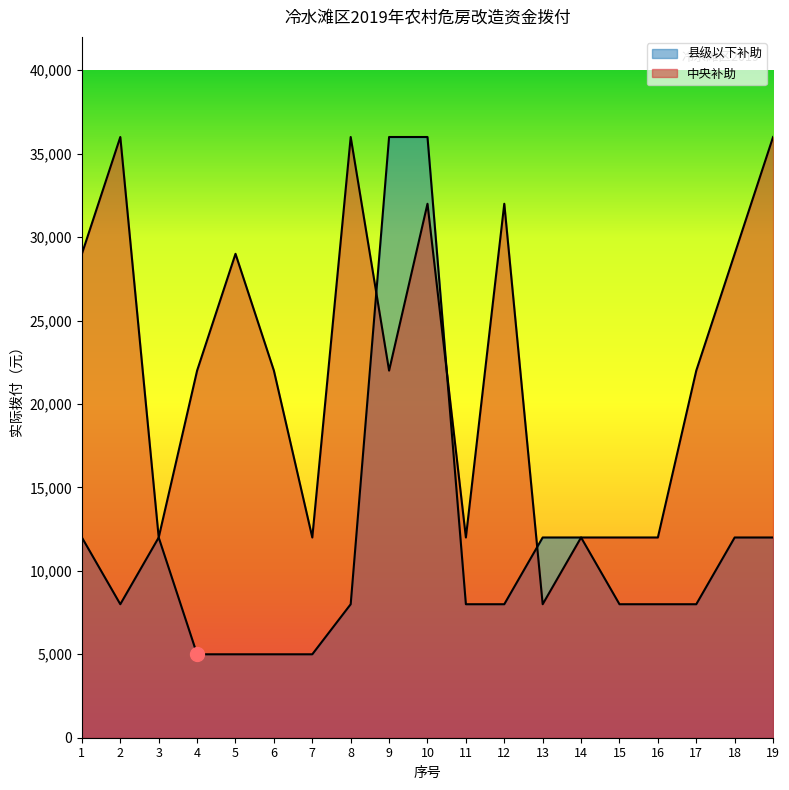

Rank the series by their average value, from lowest to highest.

县级以下补助, 中央补助